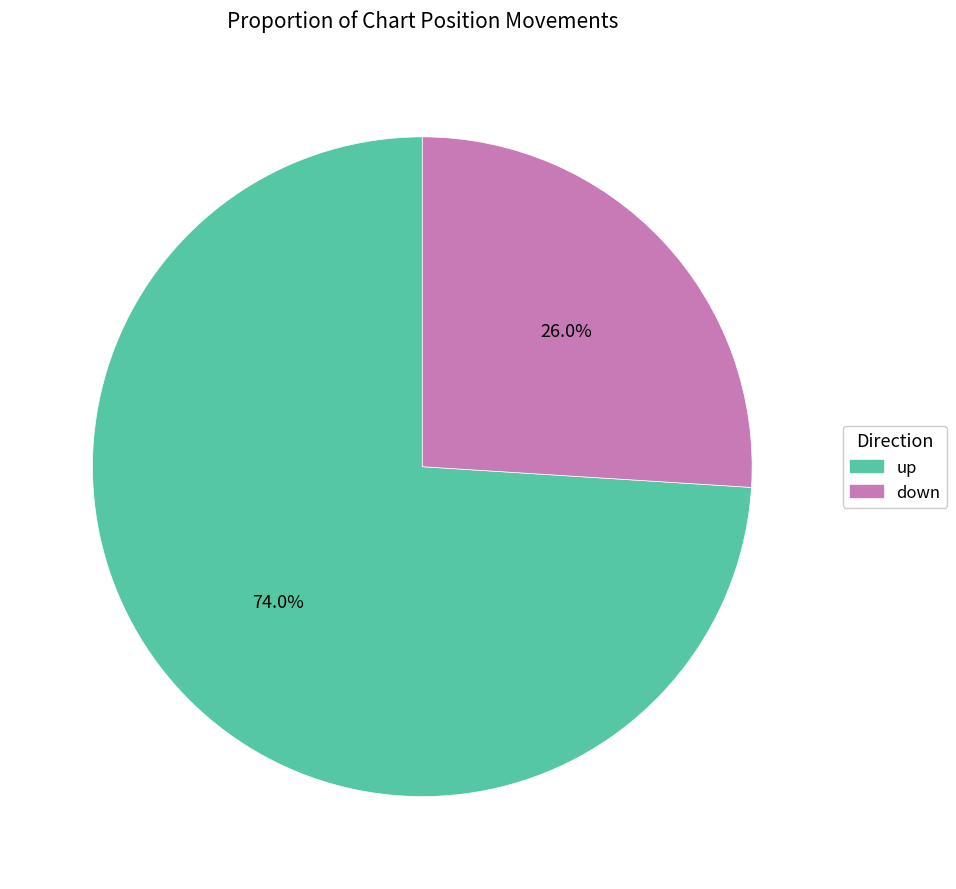

Is it true that down is 19% of the pie?

False